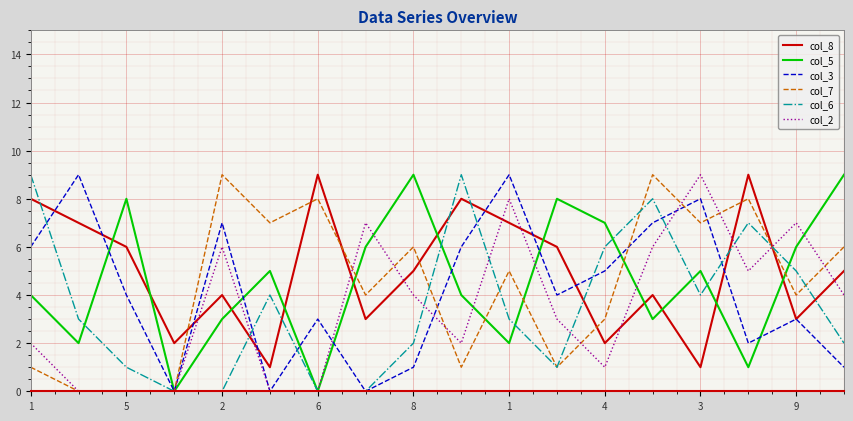

True or false: col_8 and col_2 intersect in this chart.

True